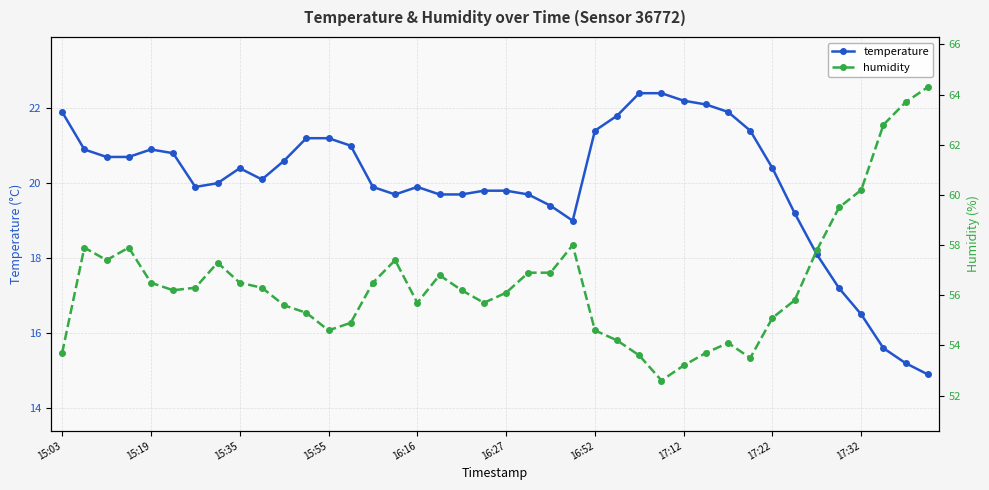

Which series has the largest total across all categories?

humidity